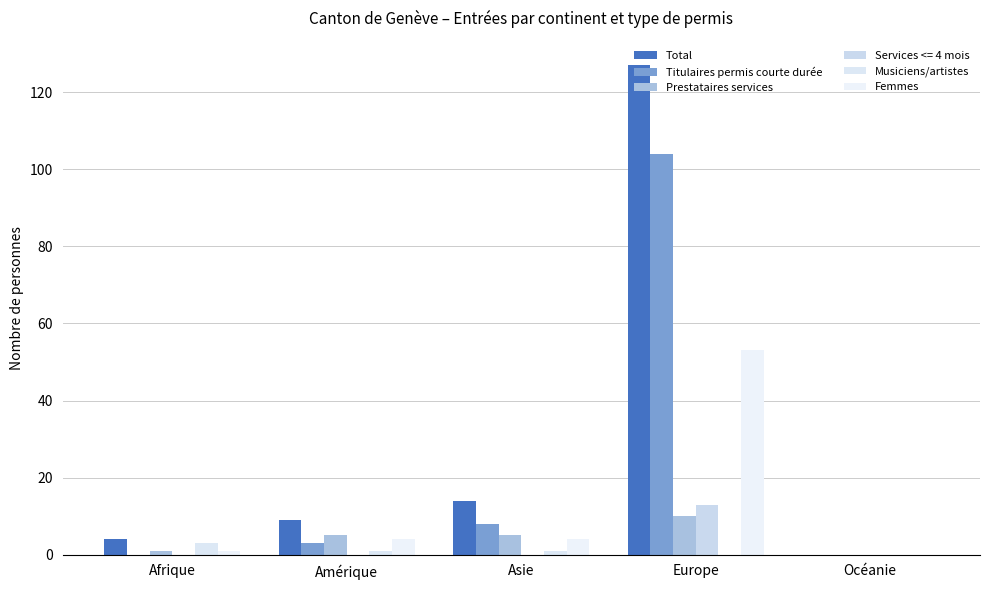

What is the difference between the highest and lowest values at Europe?

127